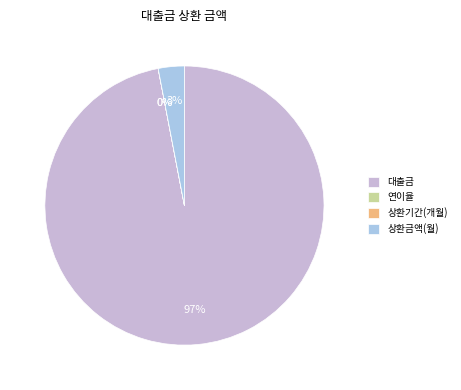

Which slice represents more than half of the pie?

대출금